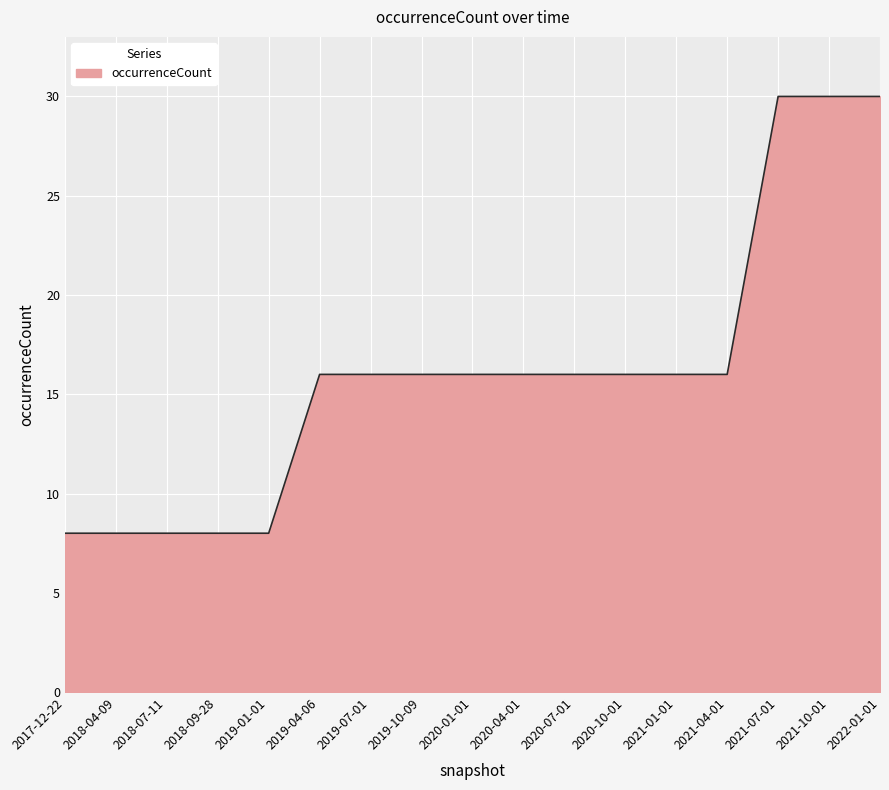

Does the chart display data point markers on the line(s)?

No